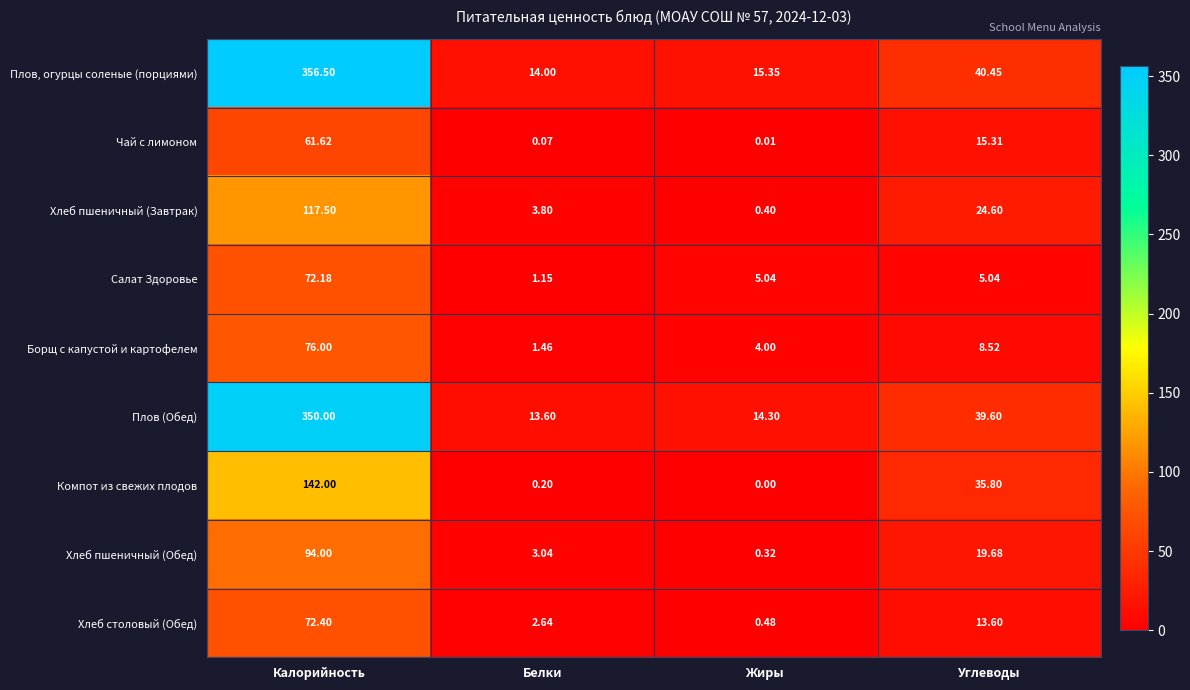

Rank the categories by Чай с лимоном value from lowest to highest.

Жиры, Белки, Углеводы, Калорийность